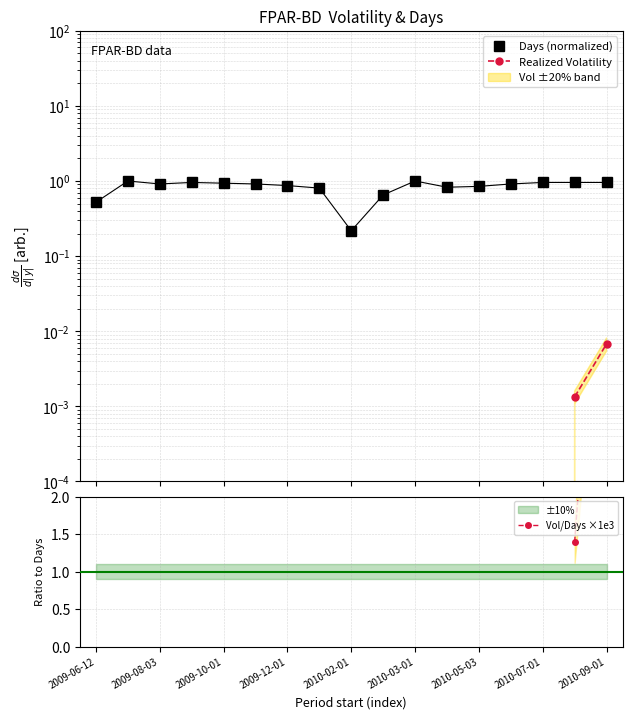

True or false: Realized Volatility and Vol/Days ×1e3 intersect in this chart.

False